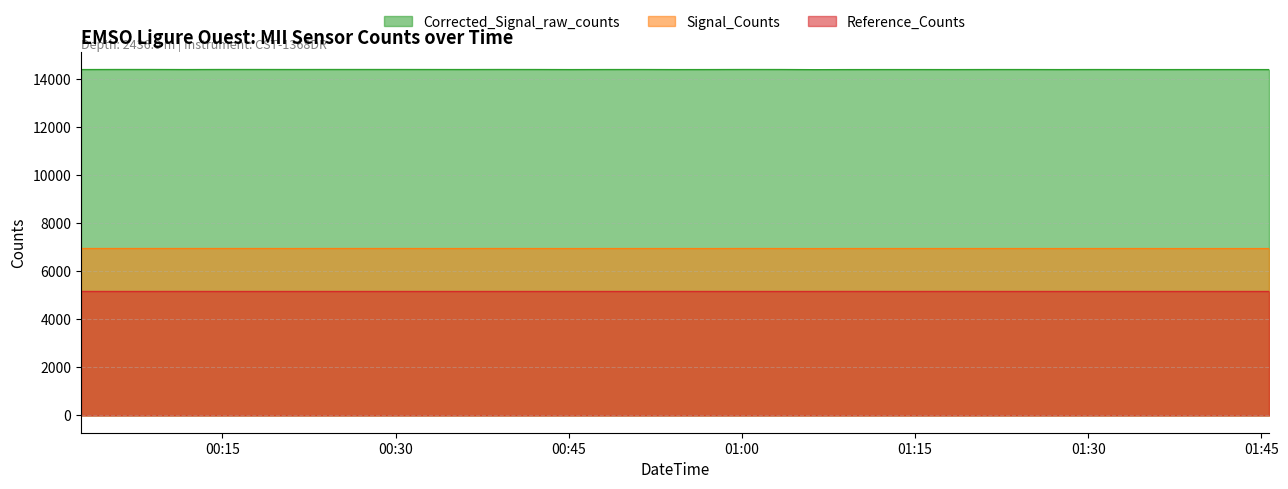

How many distinct data groups are displayed?

3